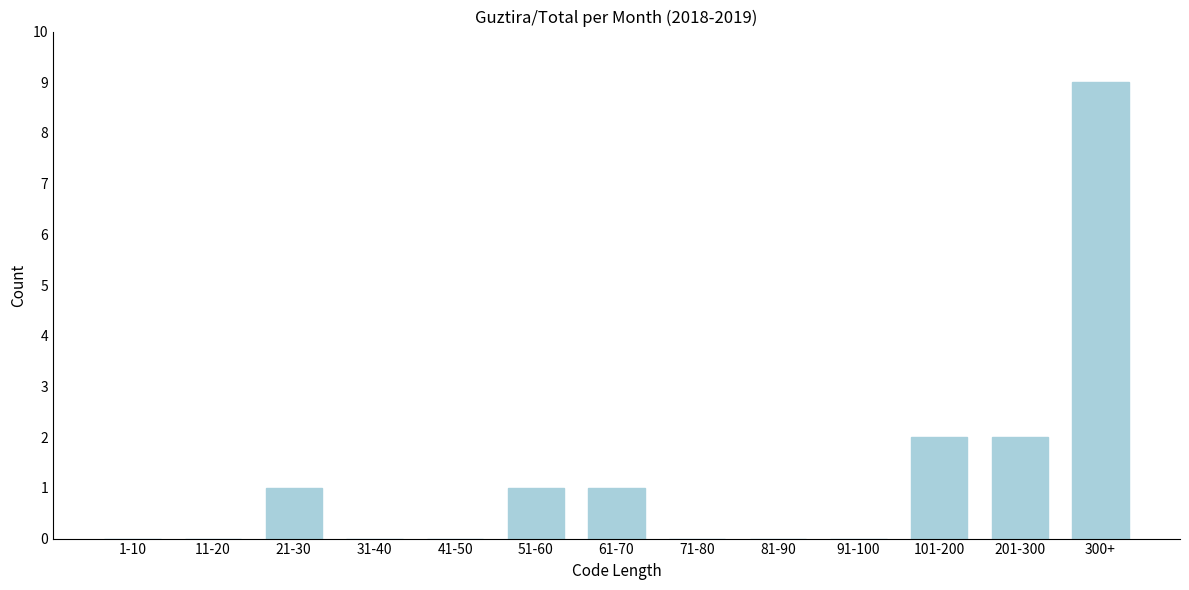

Reading left to right, list all the values displayed in this chart.

1-10=0	11-20=0	21-30=1	31-40=0	41-50=0	51-60=1	61-70=1	71-80=0	81-90=0	91-100=0	101-200=2	201-300=2	300+=9